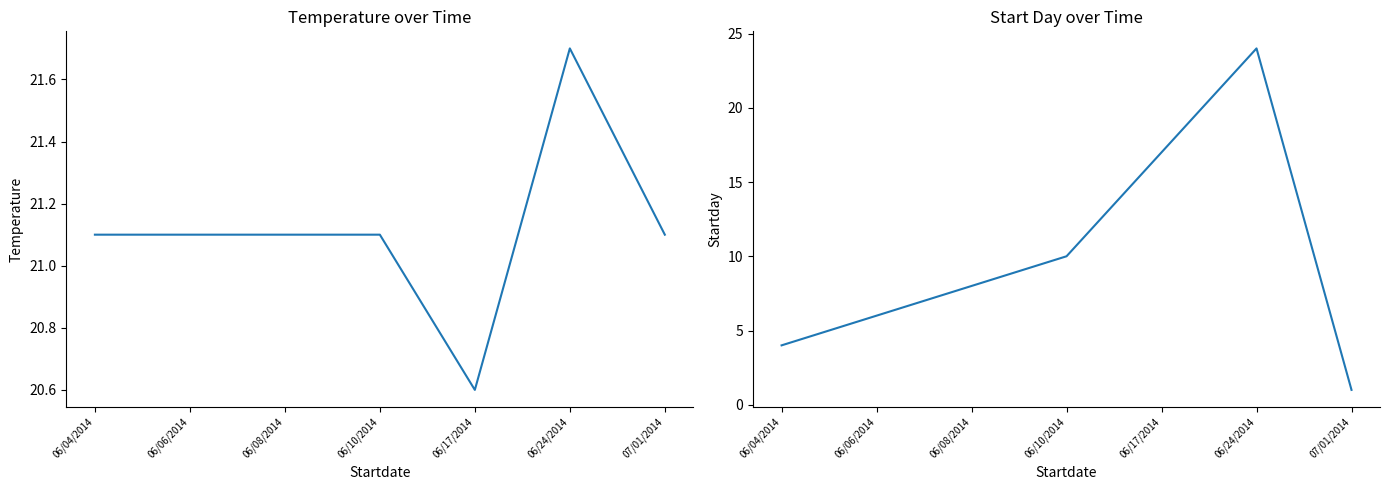

True or false: Startday has more than 0 interior local peaks.

True